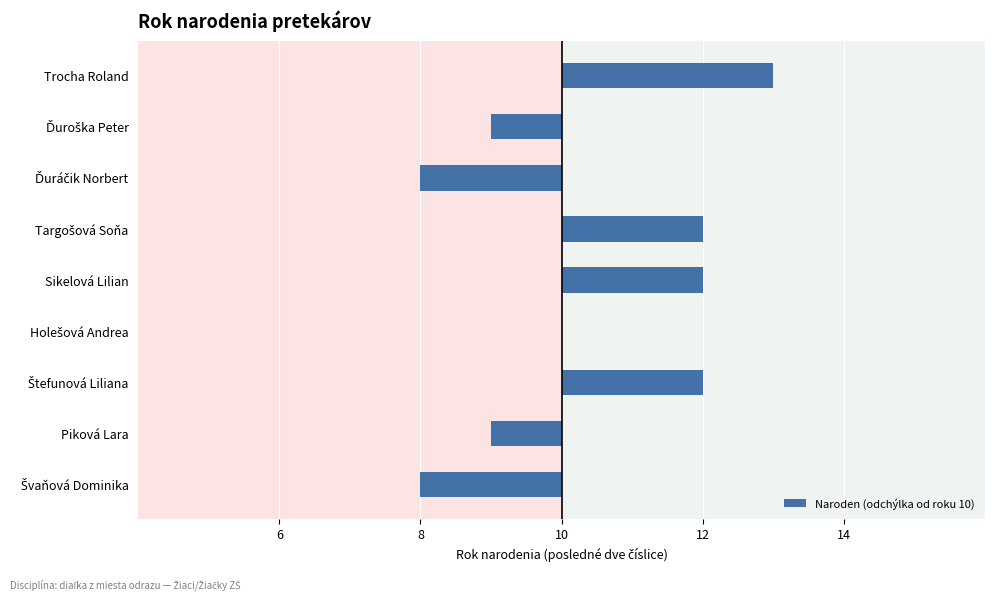

Are the bars horizontal?

Yes